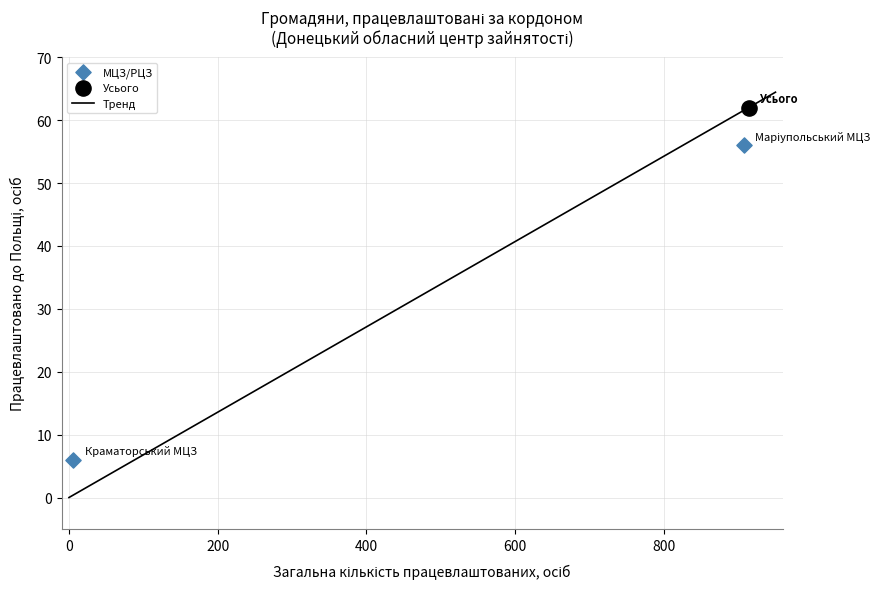

Which series reaches the maximum Y coordinate?

Усього